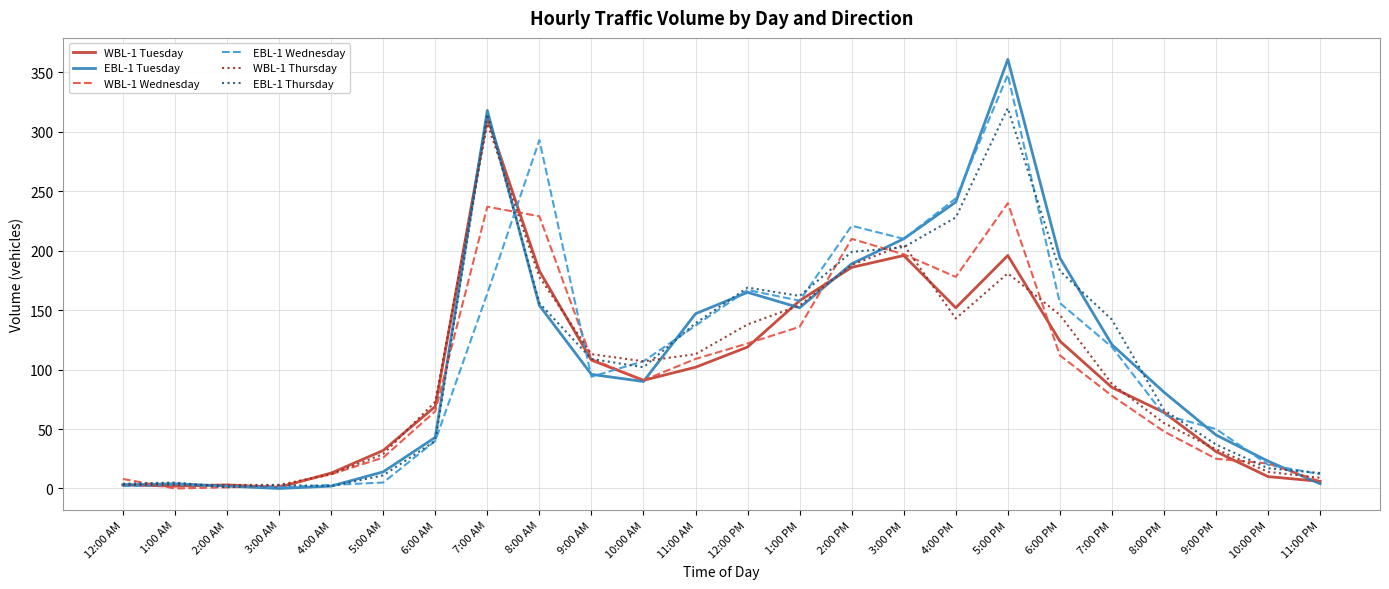

Is the value of EBL-1 Wednesday at 11:00 PM greater than the value of WBL-1 Tuesday at 2:00 PM?

No